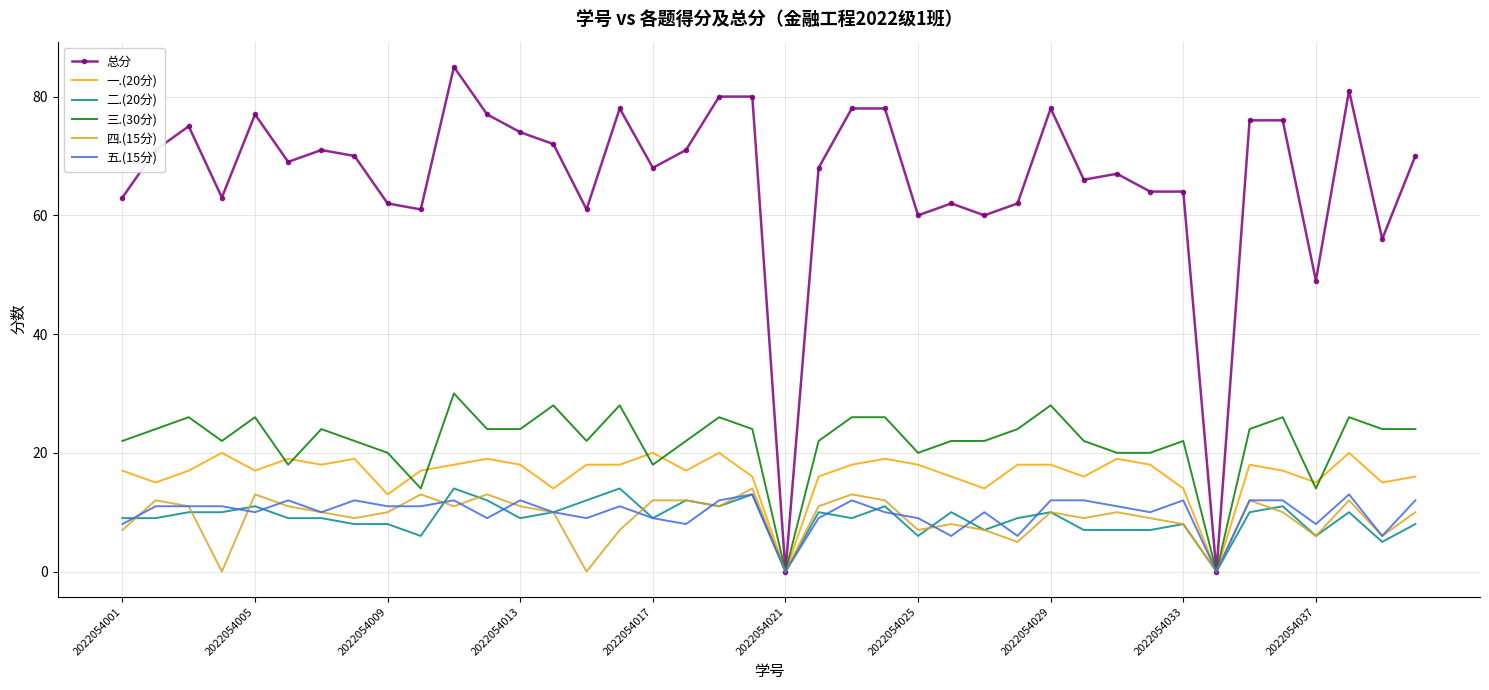

Which series has the largest total across all categories?

总分